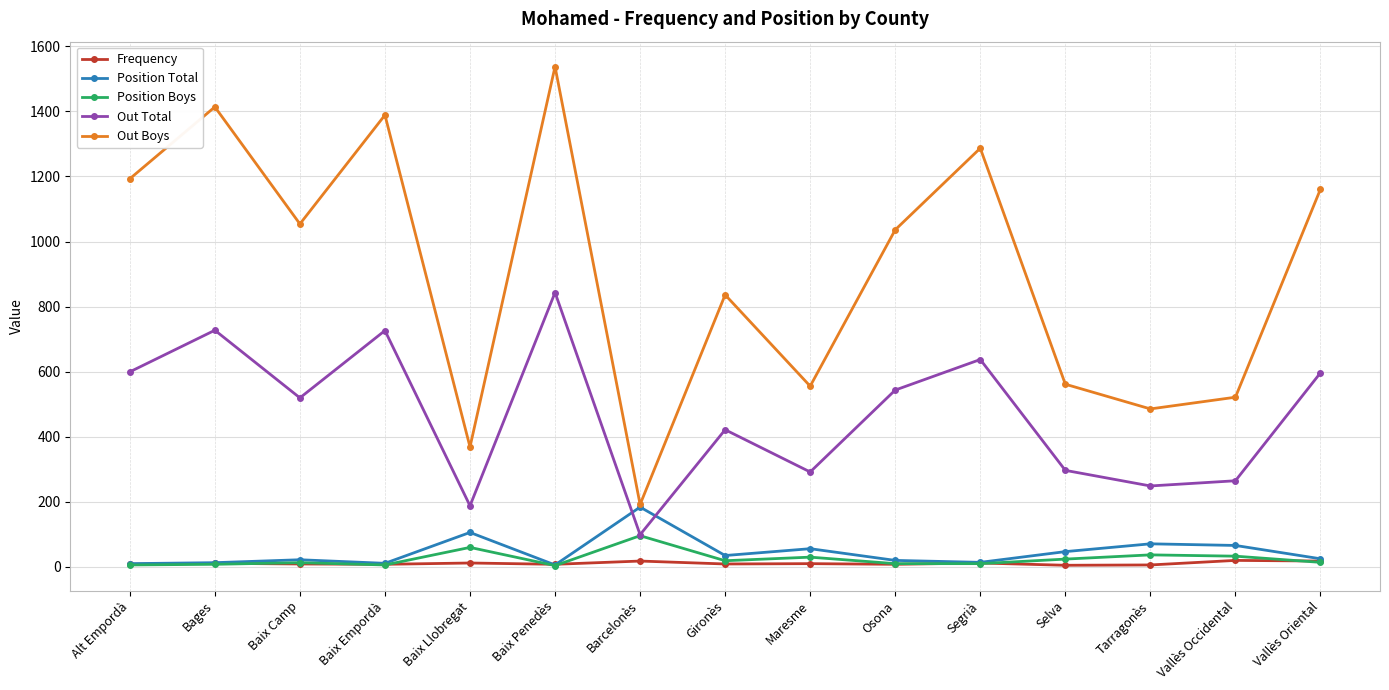

True or false: Frequency has a value of 10 at Bages.

True